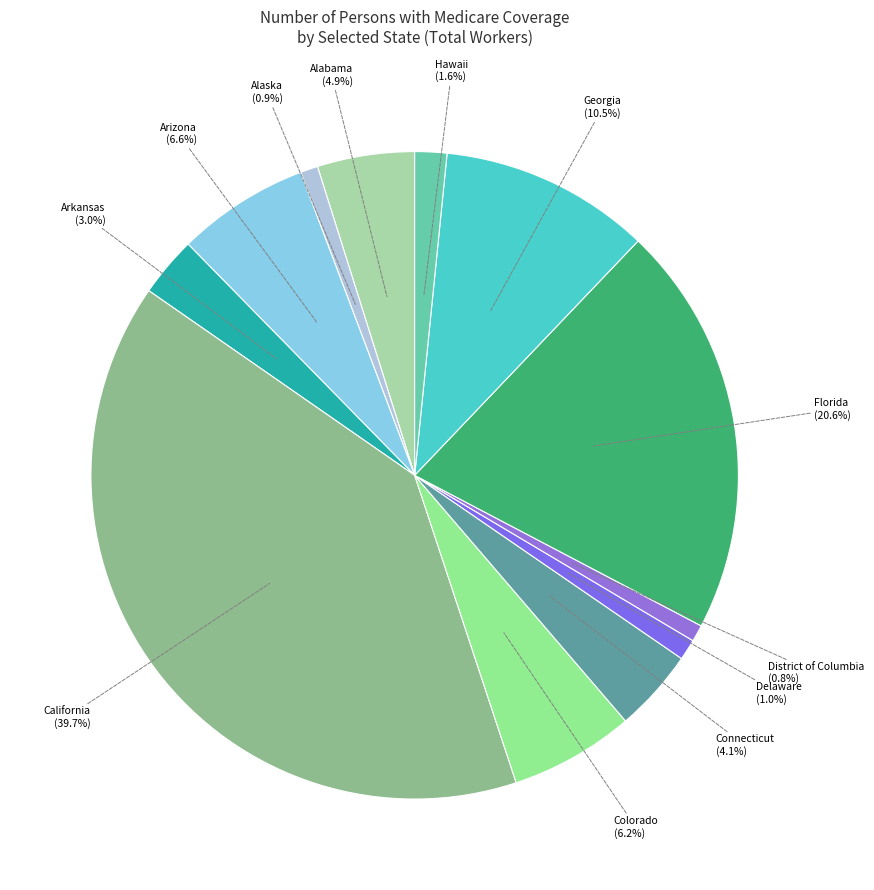

How many segments does this pie chart have?

12